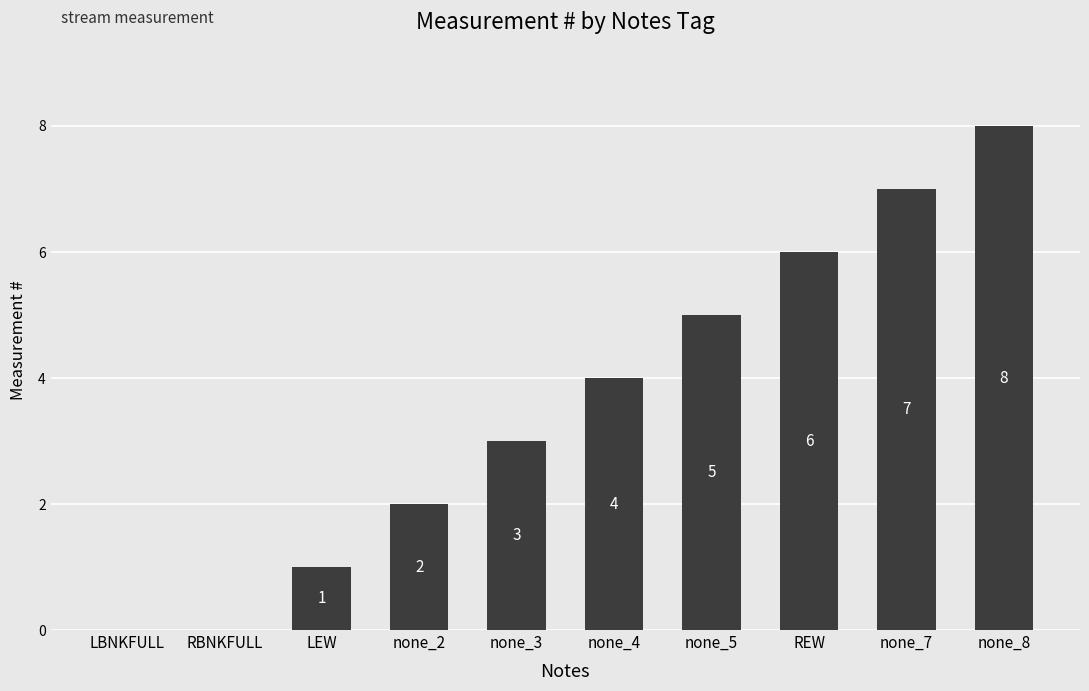

Reading left to right, what are all the values shown in this chart?

LBNKFULL=0	RBNKFULL=0	LEW=1	none_2=2	none_3=3	none_4=4	none_5=5	REW=6	none_7=7	none_8=8